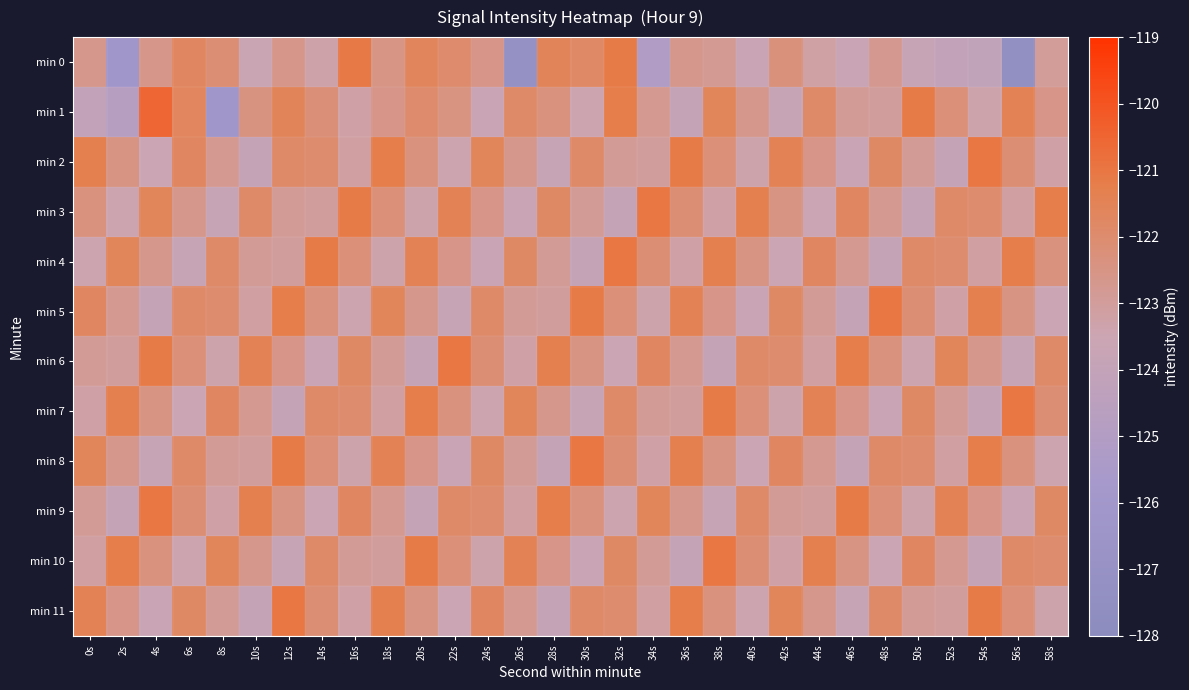

Which label corresponds to the largest value in the chart?

4s